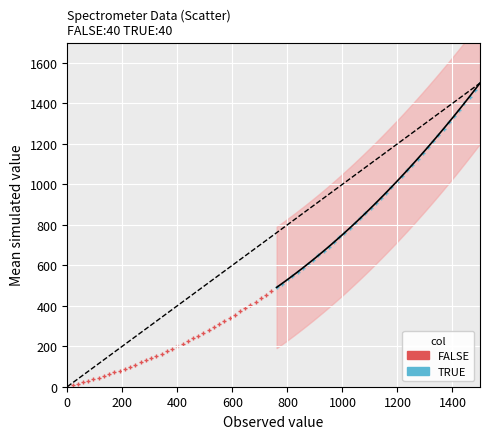

Which series has the widest spread of Y values?

TRUE